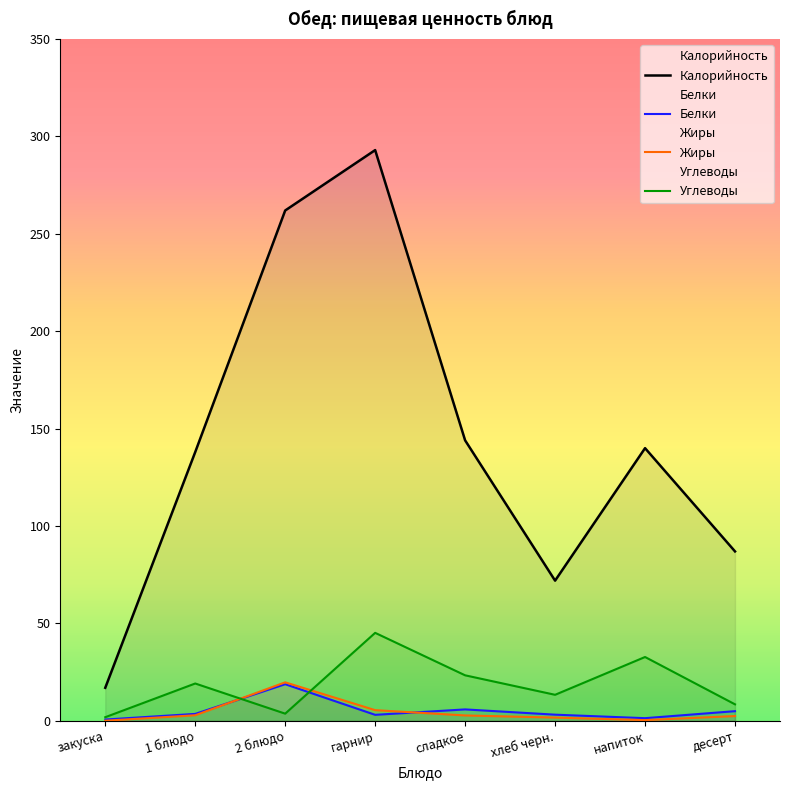

How many times do Белки and Жиры cross each other?

2